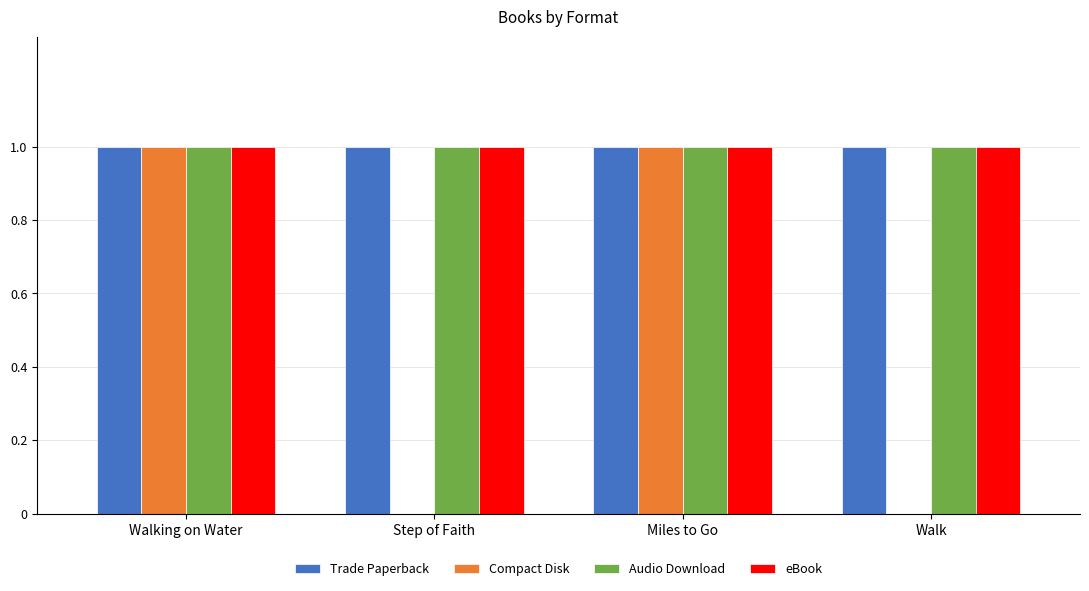

Between Step of Faith and Miles to Go, which series saw the biggest shift?

Compact Disk